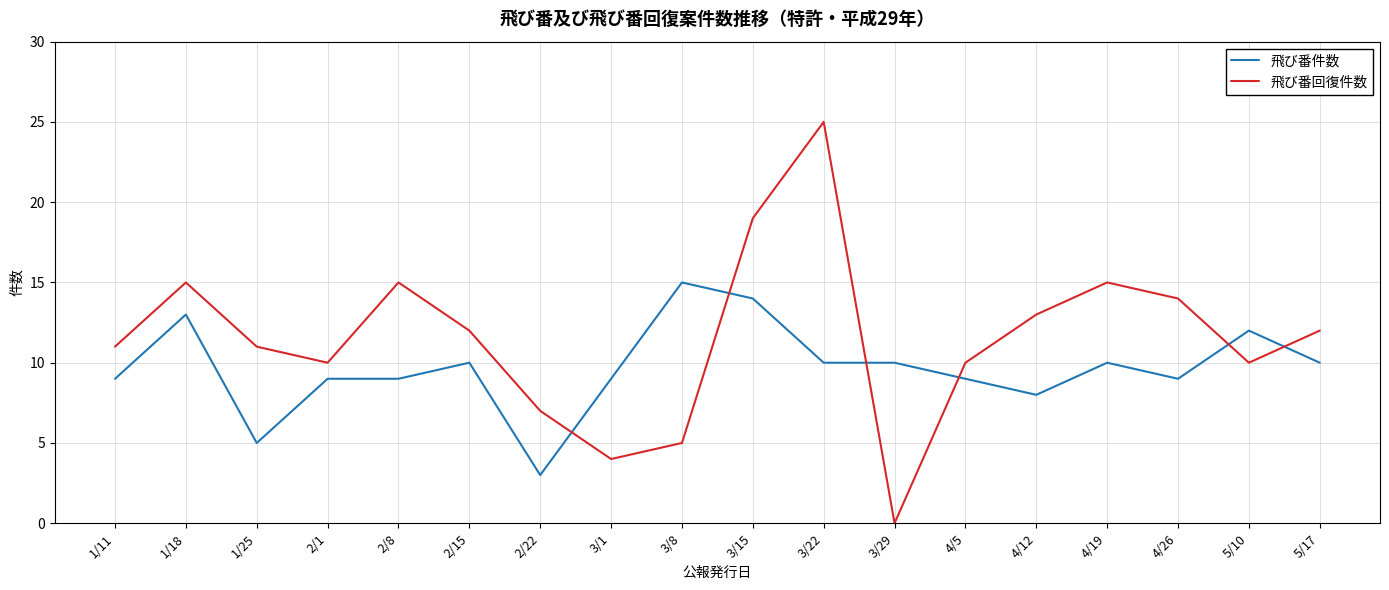

What is the average value of the 飛び番件数 series?

10